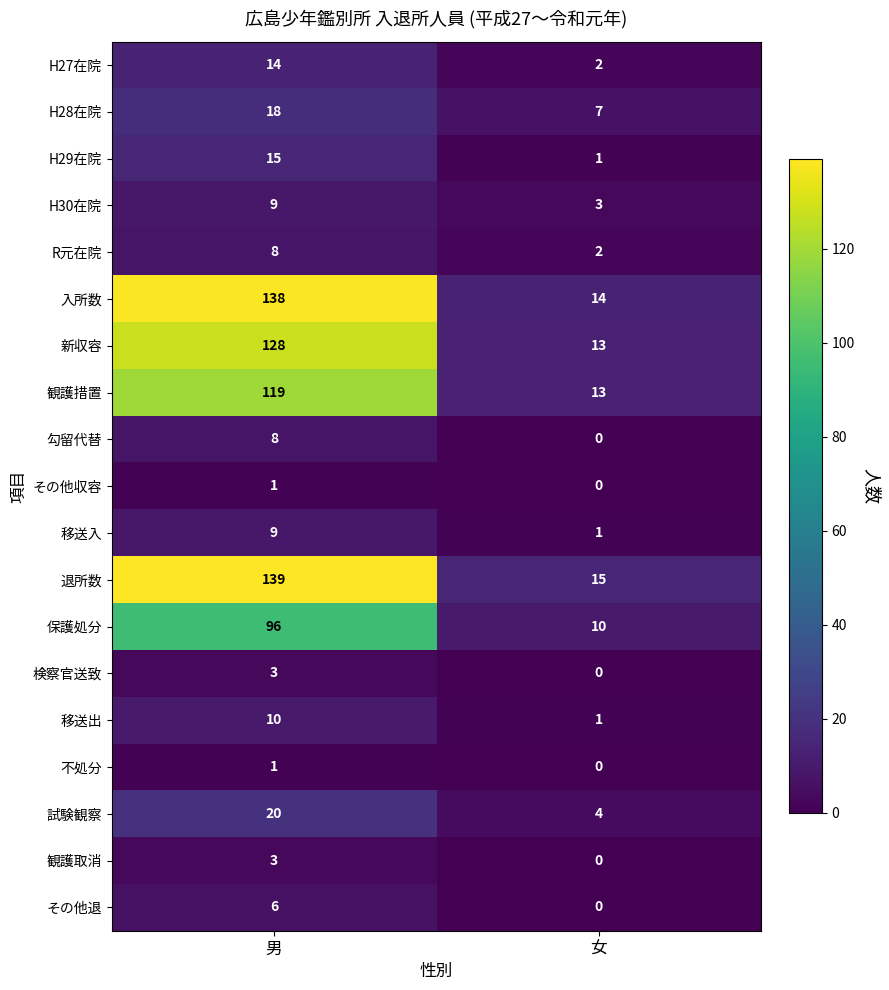

At which category is the sum across all series the highest?

男